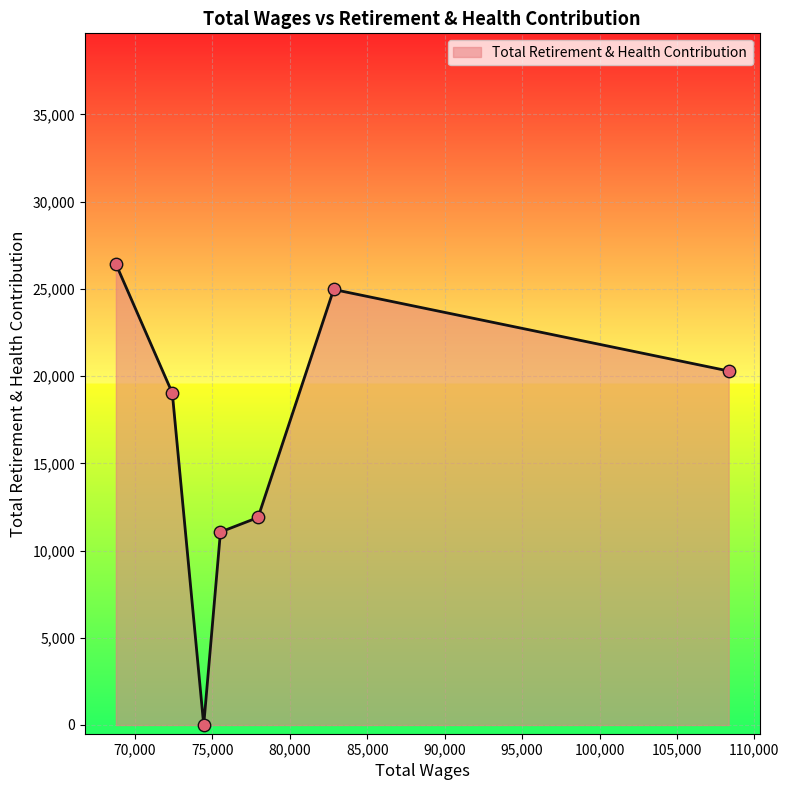

How many interior local valleys (lower than both neighbors) does the data have?

1